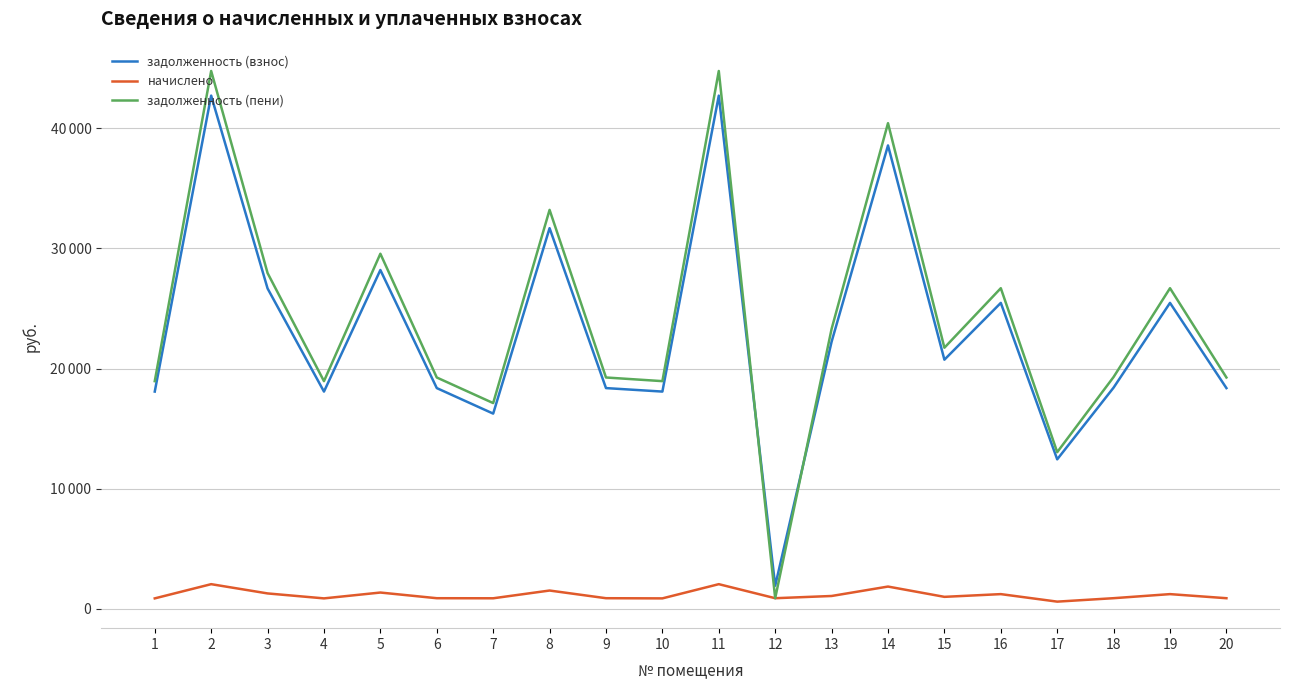

At which category does the chart reach its minimum across all series?

17